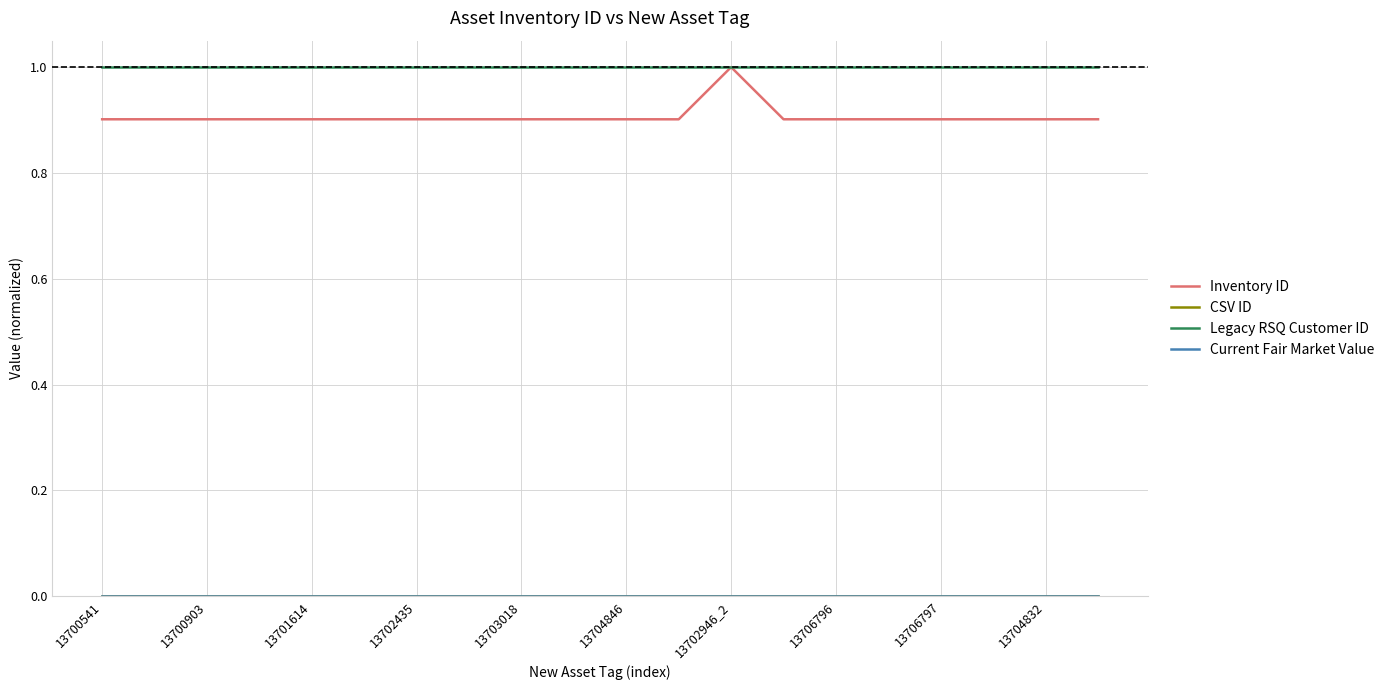

Does the chart have visible grid lines?

Yes